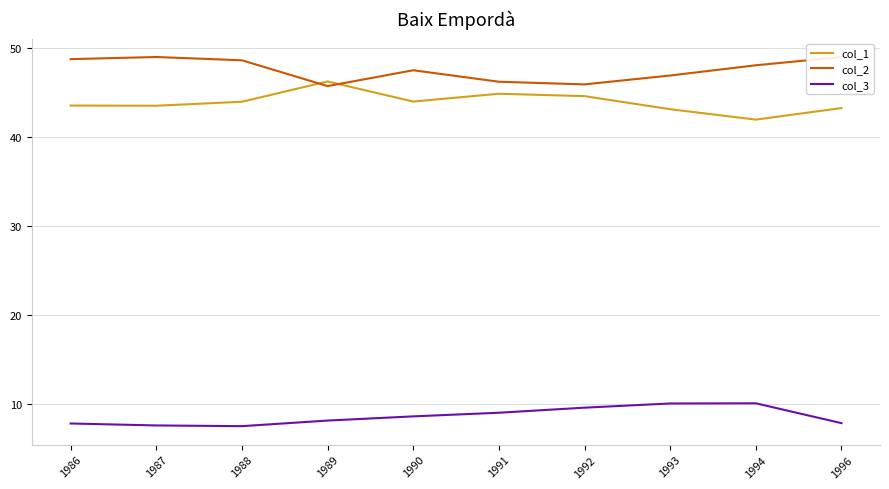

Which series has the largest range (max minus min)?

col_1